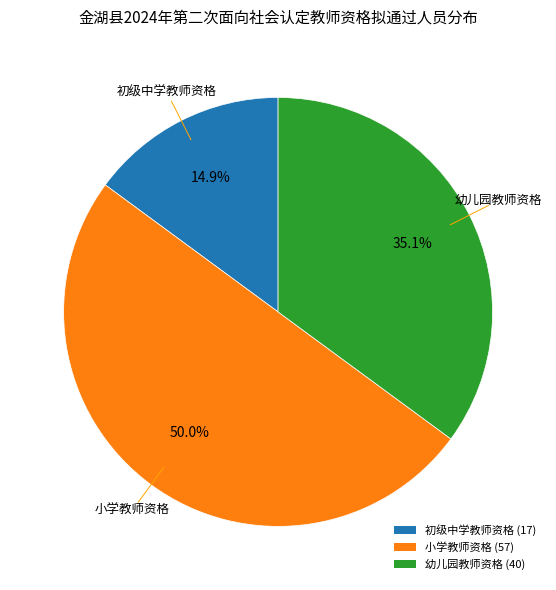

To the nearest percent, what is the average slice percentage?

33%